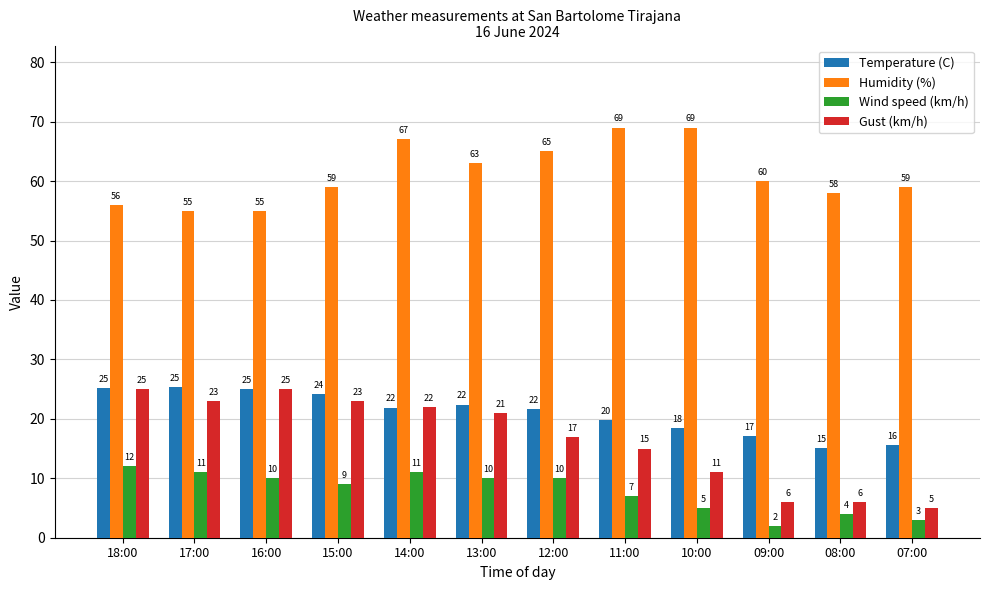

Count the number of data series in this chart.

4